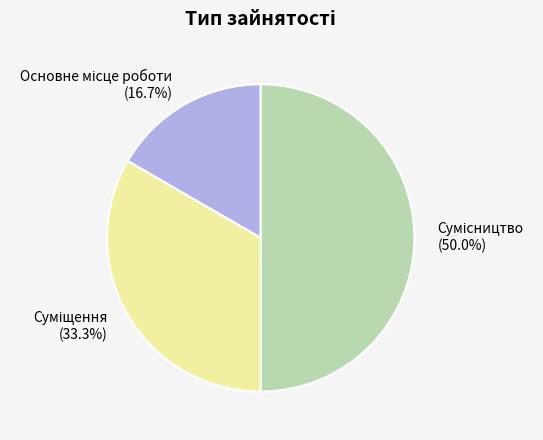

What is the largest slice in the pie chart?

Сумісництво